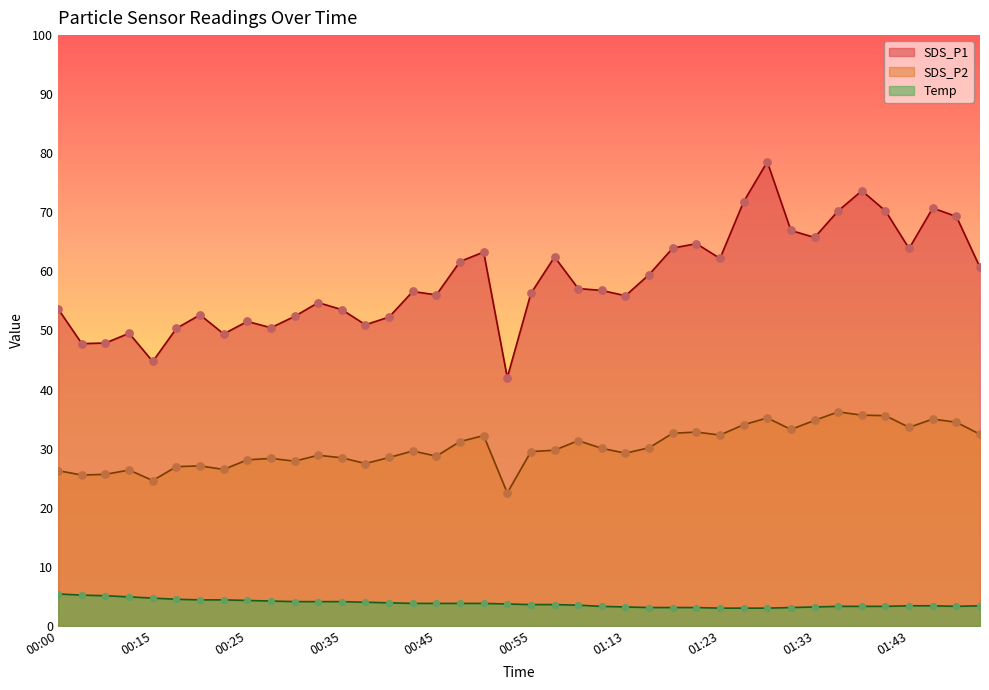

Which series contains the highest Y value?

SDS_P1